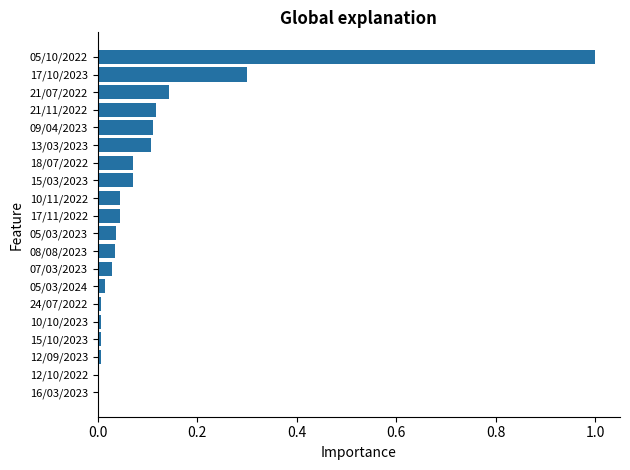

Does the chart contain stacked bars?

No